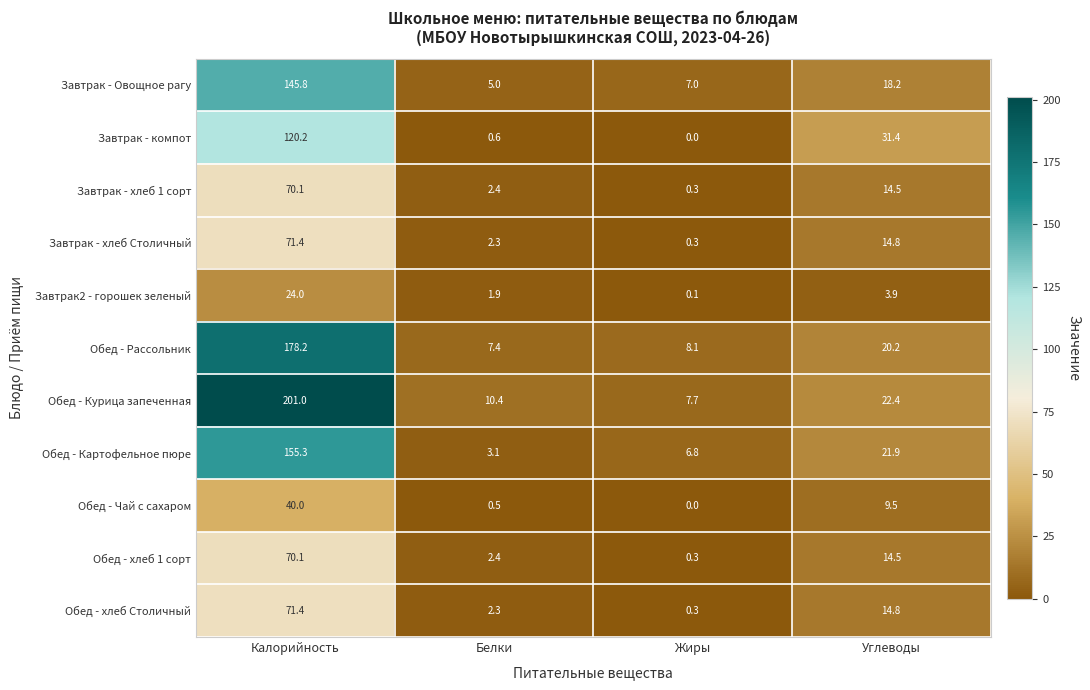

The Обед - Рассольник series shows 178.2 at Калорийность. True or false?

True